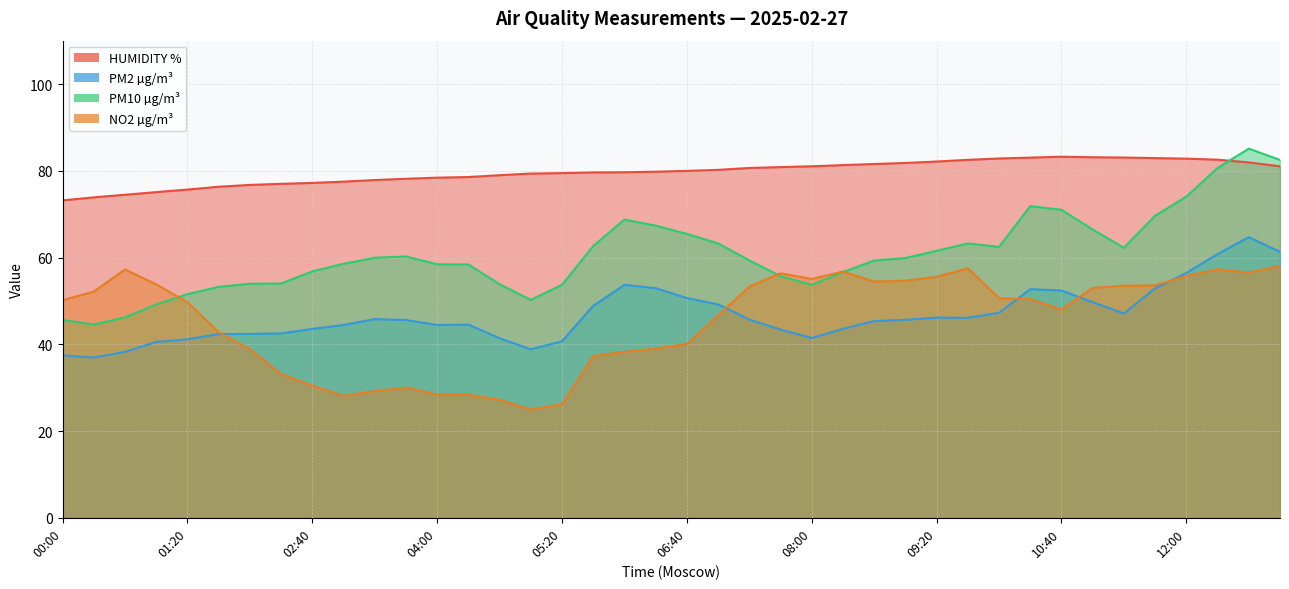

Count the number of data series in this chart.

4